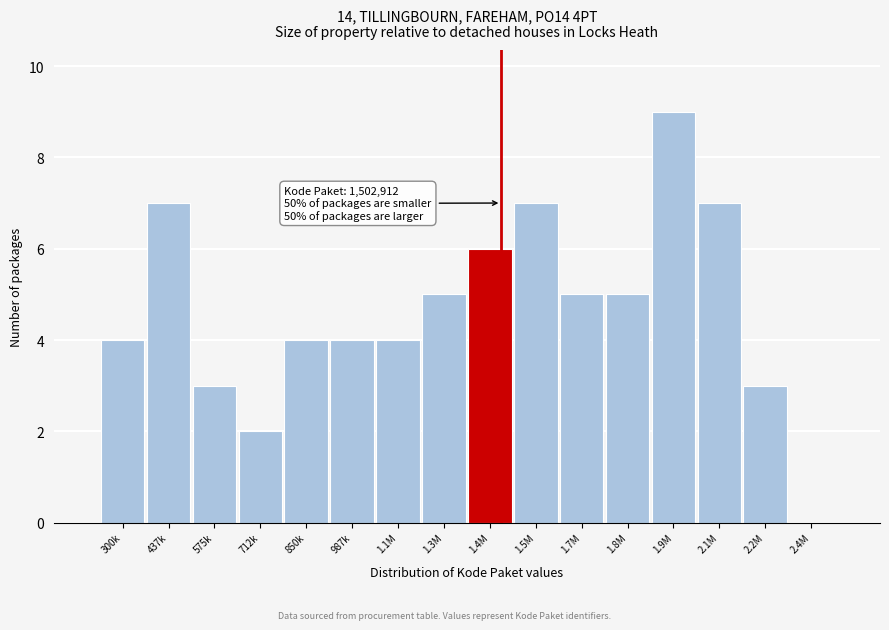

Reading left to right, what are all the values shown in this chart?

300k=4	437k=7	575k=3	712k=2	850k=4	987k=4	1.1M=4	1.3M=5	1.4M=6	1.5M=7	1.7M=5	1.8M=5	1.9M=9	2.1M=7	2.2M=3	2.4M=0